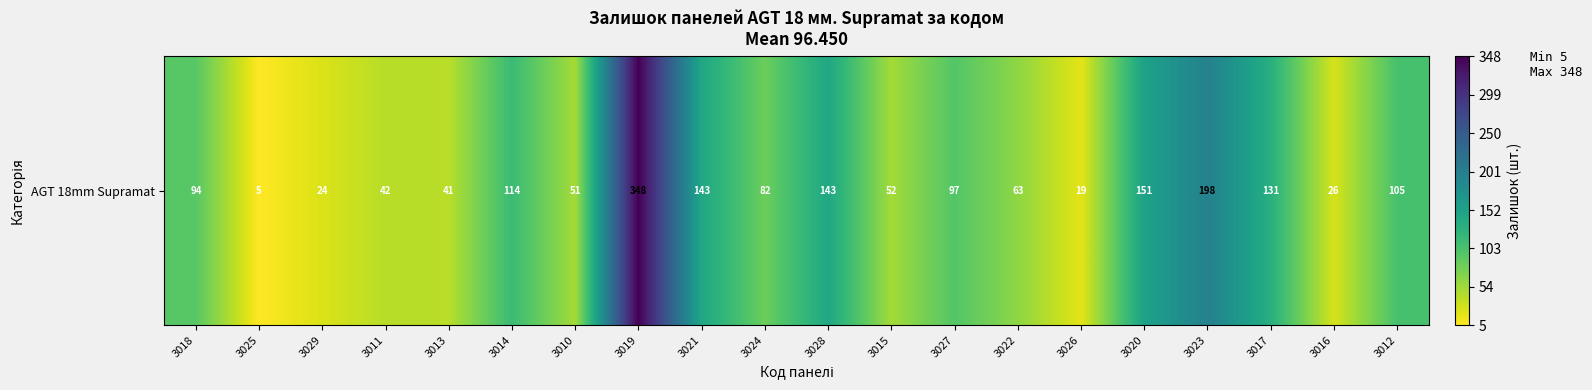

Reading left to right, what are all the values shown in this chart?

94	5	24	42	41	114	51	348	143	82	143	52	97	63	19	151	198	131	26	105